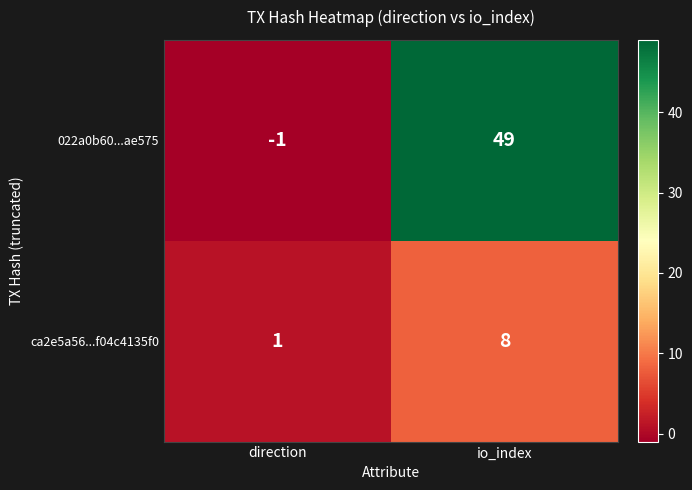

Between direction and io_index, which series saw the biggest shift?

022a0b60...ae575